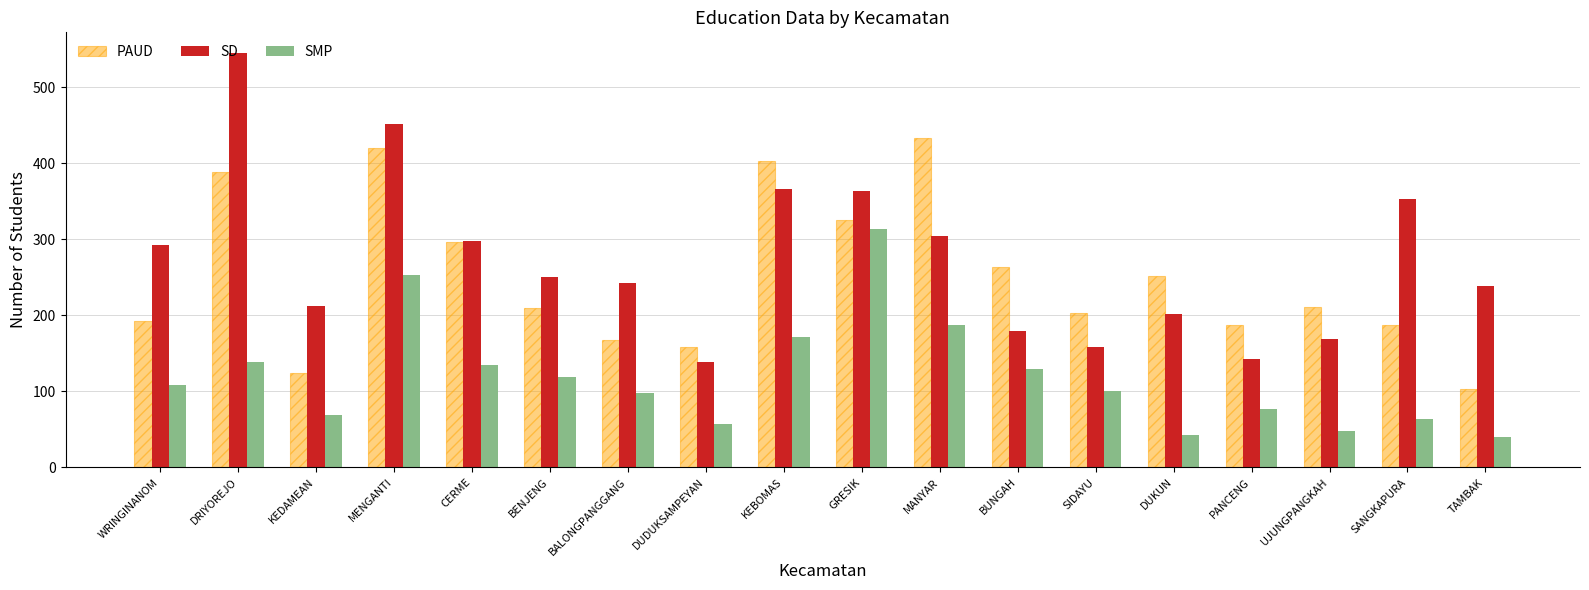

What is the difference between the second highest and minimum values in the SD series?

314